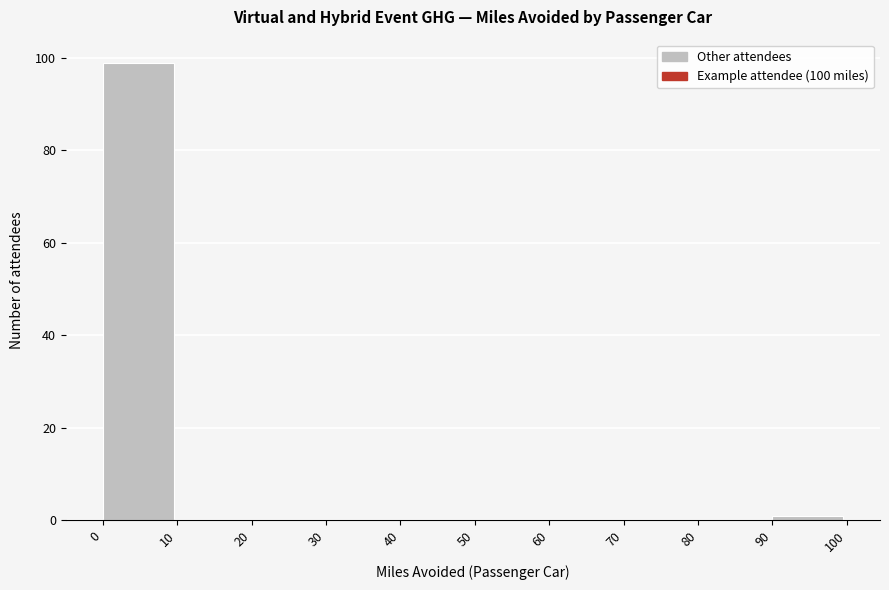

Reading left to right, list every bar in this chart as the range it spans on the x-axis followed by its height. The values are not printed on the chart, so give them approximately, as read against the axis.

0 to 10: 100
10 to 20: 0
20 to 30: 0
30 to 40: 0
40 to 50: 0
50 to 60: 0
60 to 70: 0
70 to 80: 0
80 to 90: 0
90 to 100: under 2